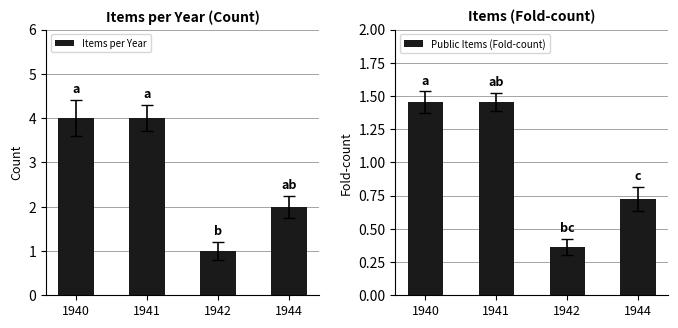

How many distinct data groups are displayed?

2